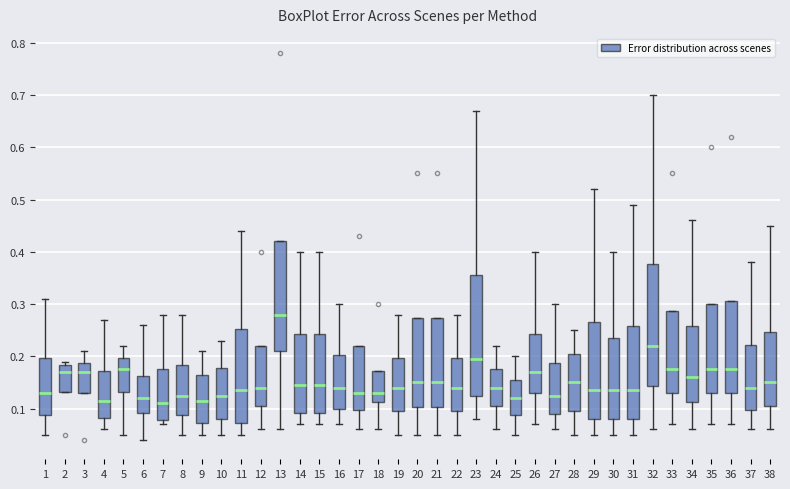

Reading left to right, read every box against the y-axis: the position of its median line, the range the box covers, and the ends of its whiskers. The values are not printed on the chart, so give them approximately, as read against the axis.

1: median 0.13, box 0.09 to 0.20, whiskers 0.05 to 0.31
2: median 0.17, box 0.13 to 0.18, whiskers 0.13 to 0.19
3: median 0.17, box 0.13 to 0.19, whiskers 0.13 to 0.21
4: median 0.12, box 0.08 to 0.17, whiskers 0.06 to 0.27
5: median 0.18, box 0.13 to 0.20, whiskers 0.05 to 0.22
6: median 0.12, box 0.09 to 0.16, whiskers 0.04 to 0.26
7: median 0.11, box 0.08 to 0.18, whiskers 0.07 to 0.28
8: median 0.13, box 0.09 to 0.18, whiskers 0.05 to 0.28
9: median 0.12, box 0.07 to 0.17, whiskers 0.05 to 0.21
10: median 0.13, box 0.08 to 0.18, whiskers 0.05 to 0.23
11: median 0.14, box 0.07 to 0.25, whiskers 0.05 to 0.44
12: median 0.14, box 0.11 to 0.22, whiskers 0.06 to 0.22
13: median 0.28, box 0.21 to 0.42, whiskers 0.06 to 0.42
14: median 0.15, box 0.09 to 0.24, whiskers 0.07 to 0.40
15: median 0.15, box 0.09 to 0.24, whiskers 0.07 to 0.40
16: median 0.14, box 0.10 to 0.20, whiskers 0.07 to 0.30
17: median 0.13, box 0.10 to 0.22, whiskers 0.06 to 0.22
18: median 0.13, box 0.11 to 0.17, whiskers 0.06 to 0.17
19: median 0.14, box 0.10 to 0.20, whiskers 0.05 to 0.28
20: median 0.15, box 0.10 to 0.27, whiskers 0.05 to 0.27
21: median 0.15, box 0.10 to 0.27, whiskers 0.05 to 0.27
22: median 0.14, box 0.10 to 0.20, whiskers 0.05 to 0.28
23: median 0.20, box 0.13 to 0.36, whiskers 0.08 to 0.67
24: median 0.14, box 0.11 to 0.18, whiskers 0.06 to 0.22
25: median 0.12, box 0.09 to 0.16, whiskers 0.05 to 0.20
26: median 0.17, box 0.13 to 0.24, whiskers 0.07 to 0.40
27: median 0.13, box 0.09 to 0.19, whiskers 0.06 to 0.30
28: median 0.15, box 0.10 to 0.21, whiskers 0.05 to 0.25
29: median 0.14, box 0.08 to 0.27, whiskers 0.05 to 0.52
30: median 0.14, box 0.08 to 0.24, whiskers 0.05 to 0.40
31: median 0.14, box 0.08 to 0.26, whiskers 0.05 to 0.49
32: median 0.22, box 0.14 to 0.38, whiskers 0.06 to 0.70
33: median 0.18, box 0.13 to 0.29, whiskers 0.07 to 0.29
34: median 0.16, box 0.11 to 0.26, whiskers 0.06 to 0.46
35: median 0.18, box 0.13 to 0.30, whiskers 0.07 to 0.30
36: median 0.18, box 0.13 to 0.31, whiskers 0.07 to 0.31
37: median 0.14, box 0.10 to 0.22, whiskers 0.06 to 0.38
38: median 0.15, box 0.11 to 0.25, whiskers 0.06 to 0.45